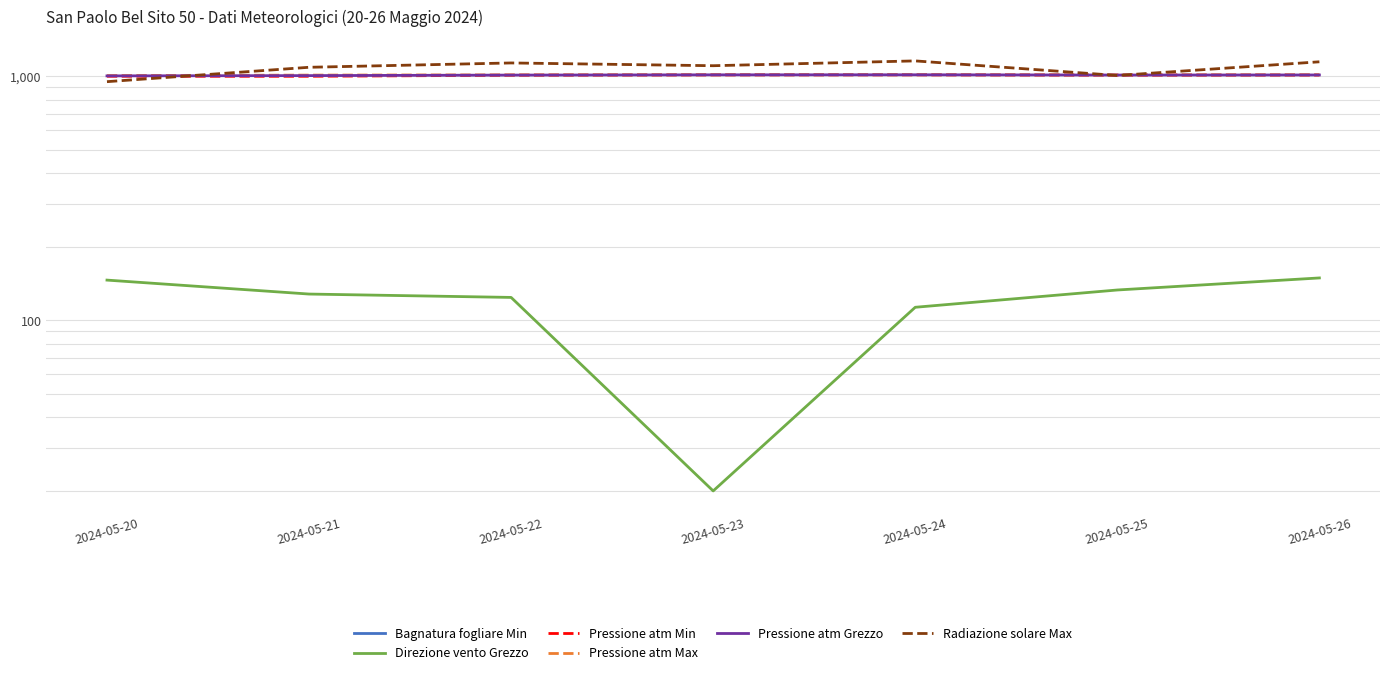

What is the sum of all Radiazione solare Max values?

7569.4